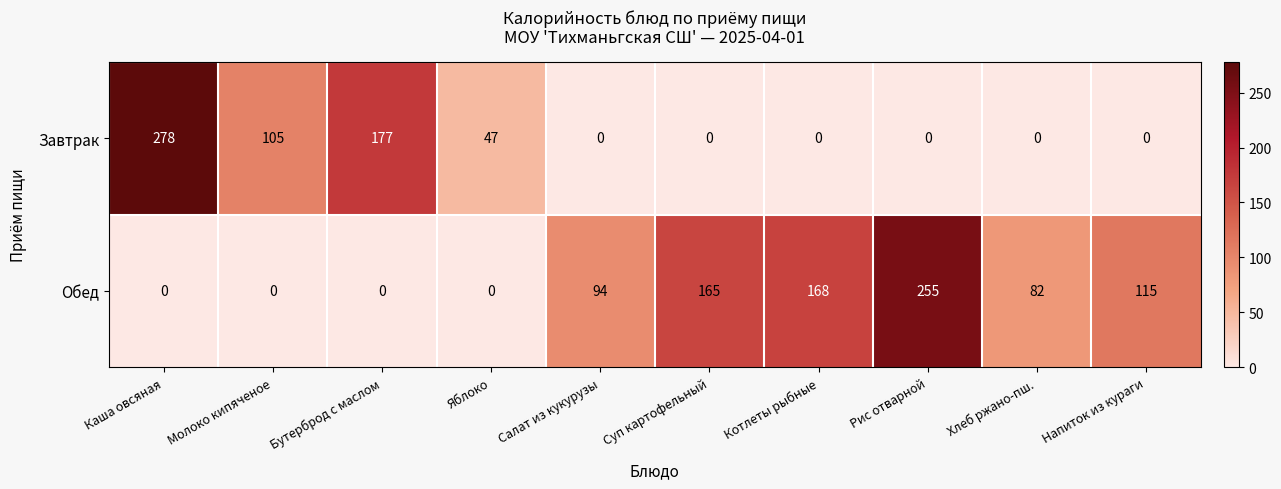

What is the difference between the highest and lowest values at Молоко кипяченое?

105